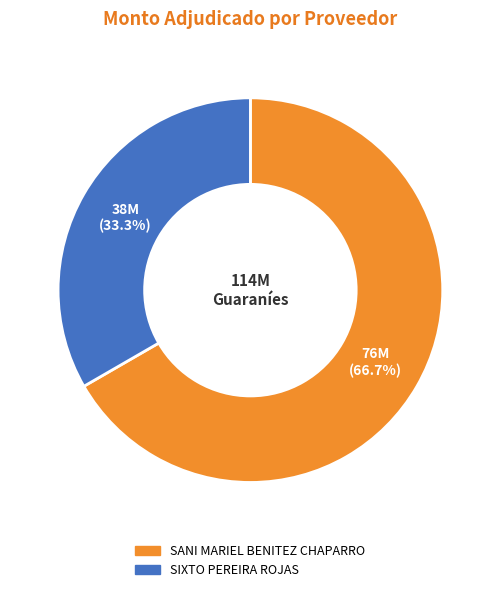

Which category accounts for the majority?

SANI MARIEL BENITEZ CHAPARRO